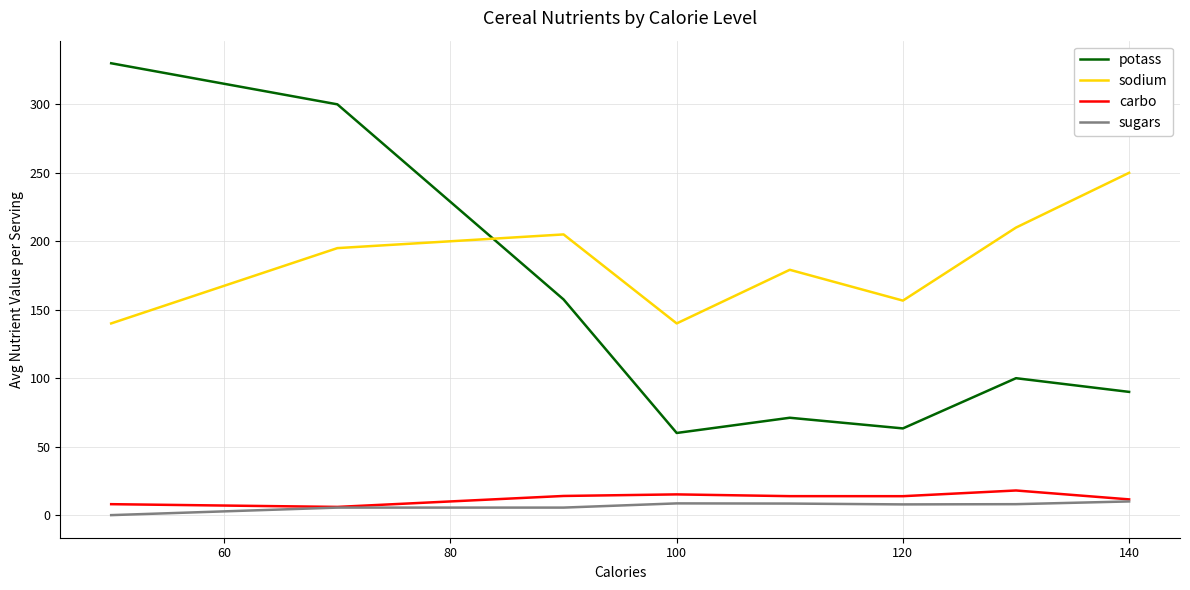

True or false: potass and sugars cross at least once.

False